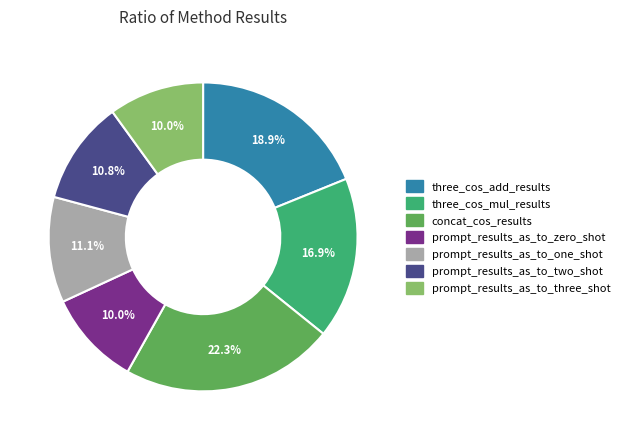

What is the largest slice in the pie chart?

concat_cos_results